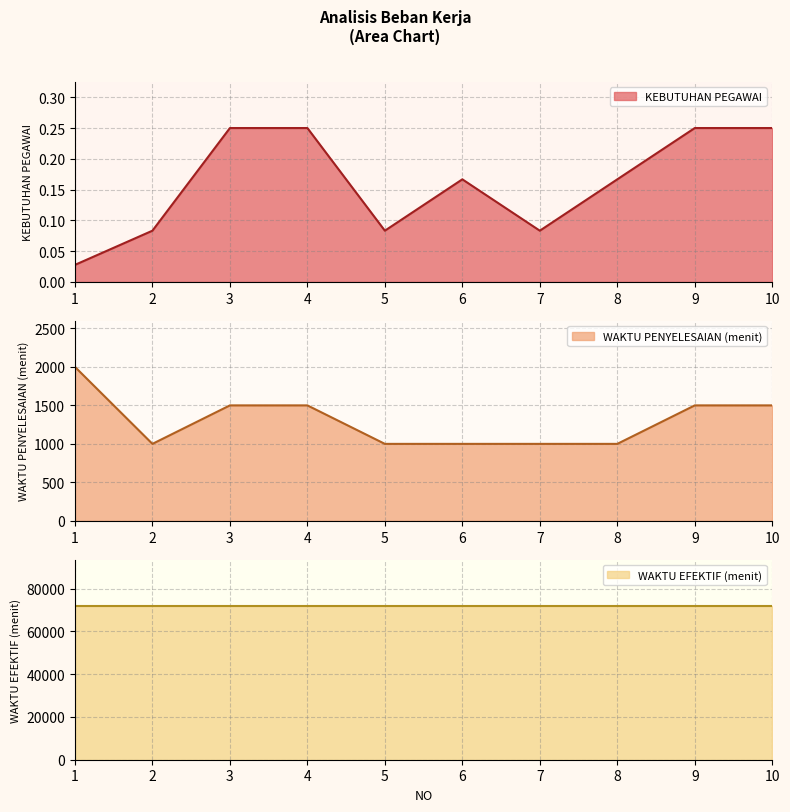

How many interior local valleys does the WAKTU PENYELESAIAN (menit) series have?

1